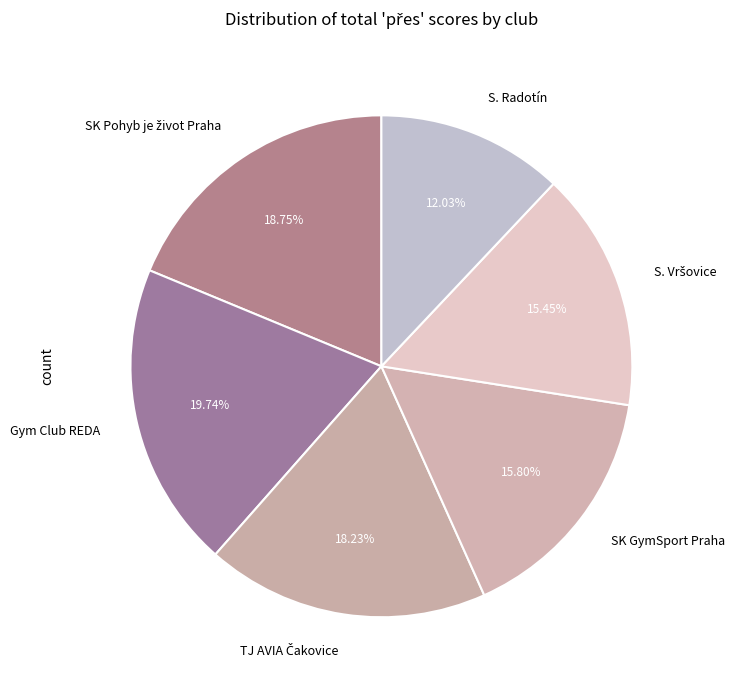

What is the ratio of the value at SK GymSport Praha to the value at S. Radotín?

1.3